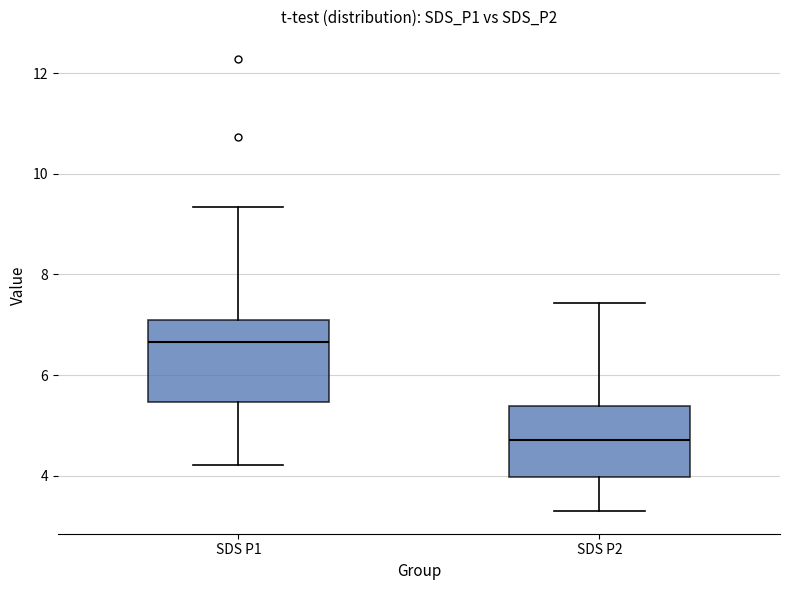

Which box is the tallest, from its lower edge to its upper edge?

SDS P1